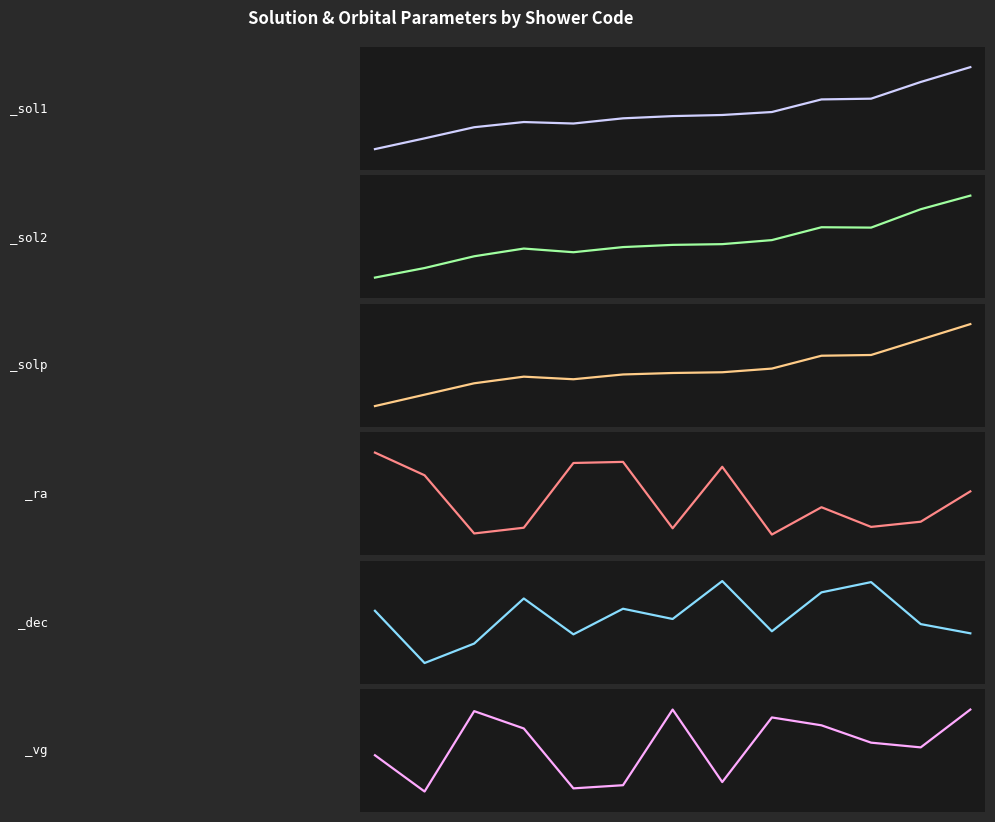

Which series has the largest range (max minus min)?

_ra